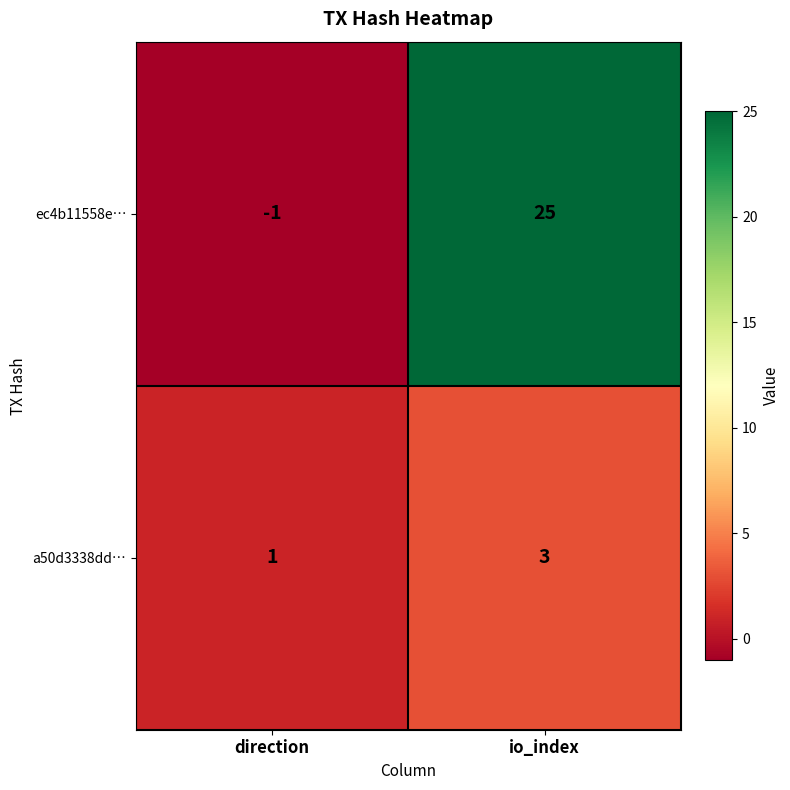

Which series has the widest spread of values?

ec4b11558e…